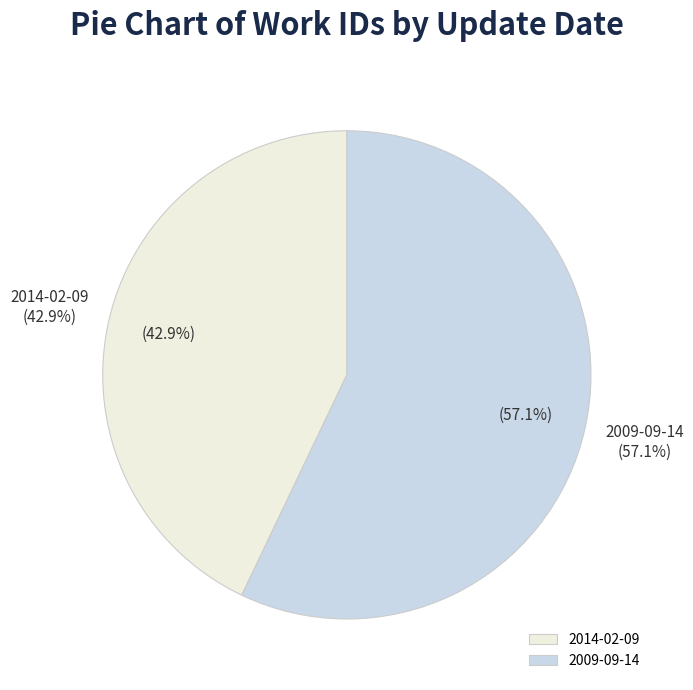

Rank the categories by value from highest to lowest.

2009-09-14, 2014-02-09